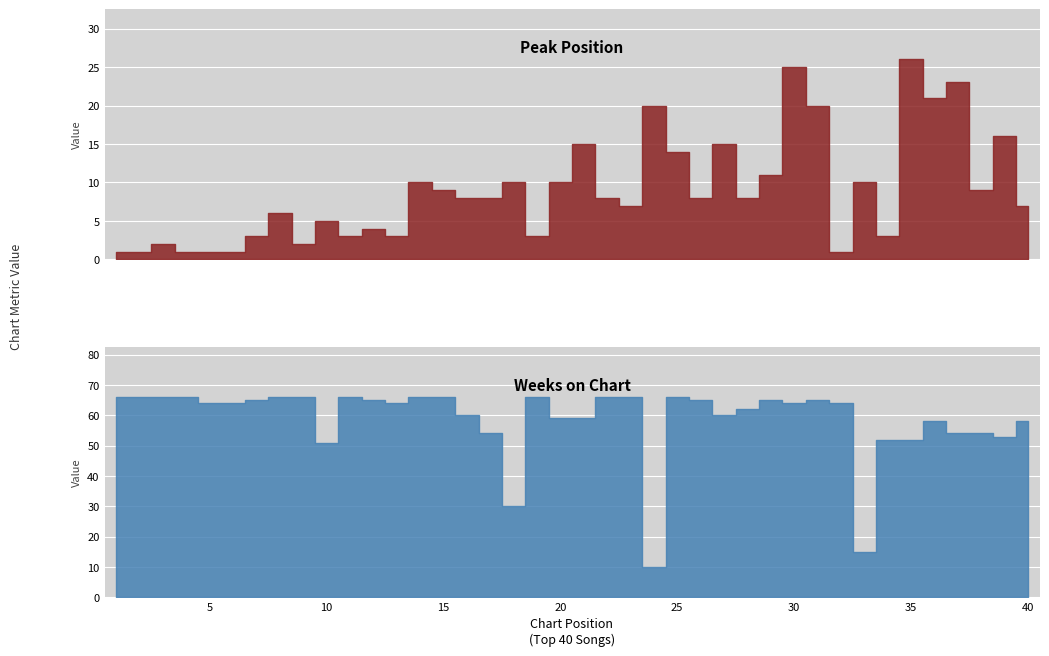

Between 17 and 27, which is larger?

27